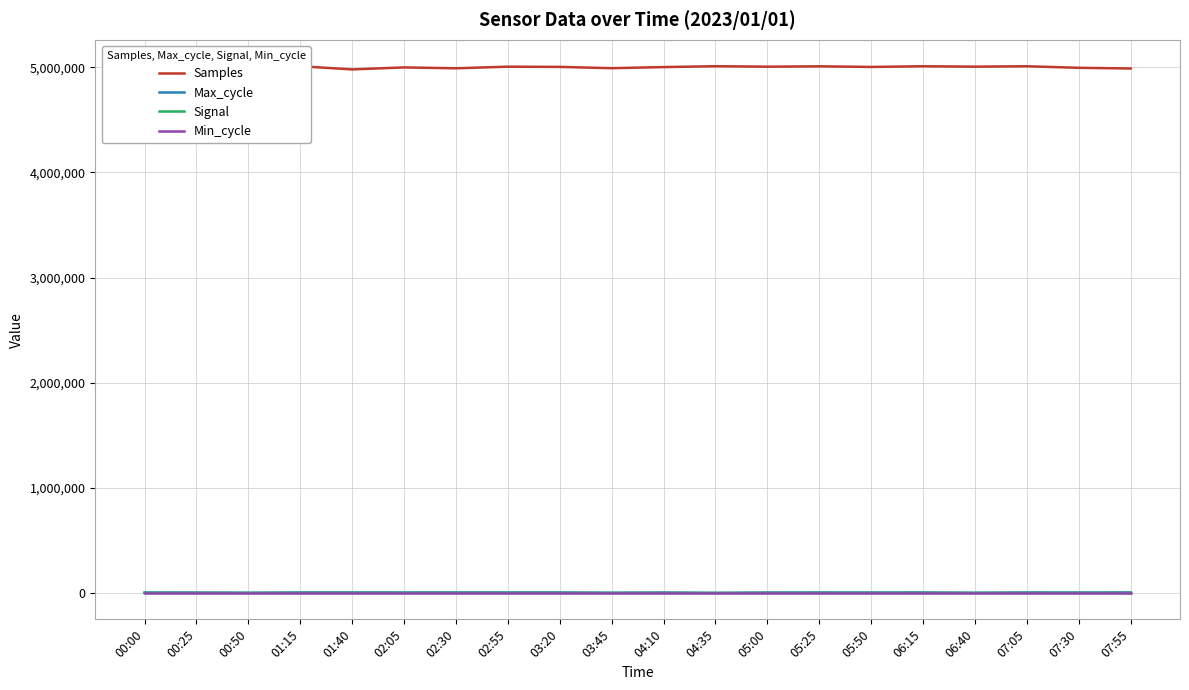

Where is Samples nearest to the value 4995703?

07:30